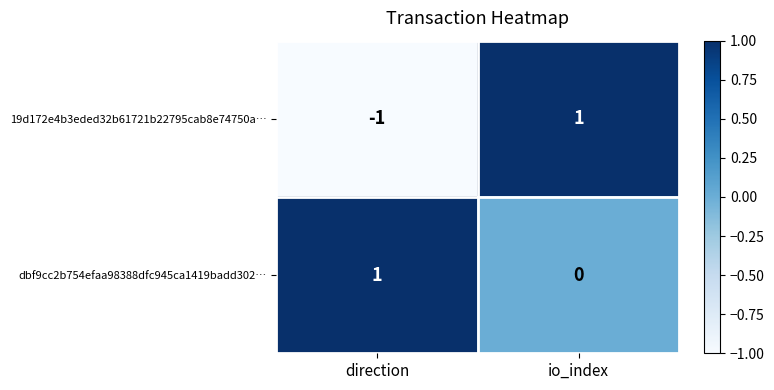

The value of 19d172e4b3eded32b61721b22795cab8e74750a… at io_index is 2. True or false?

False